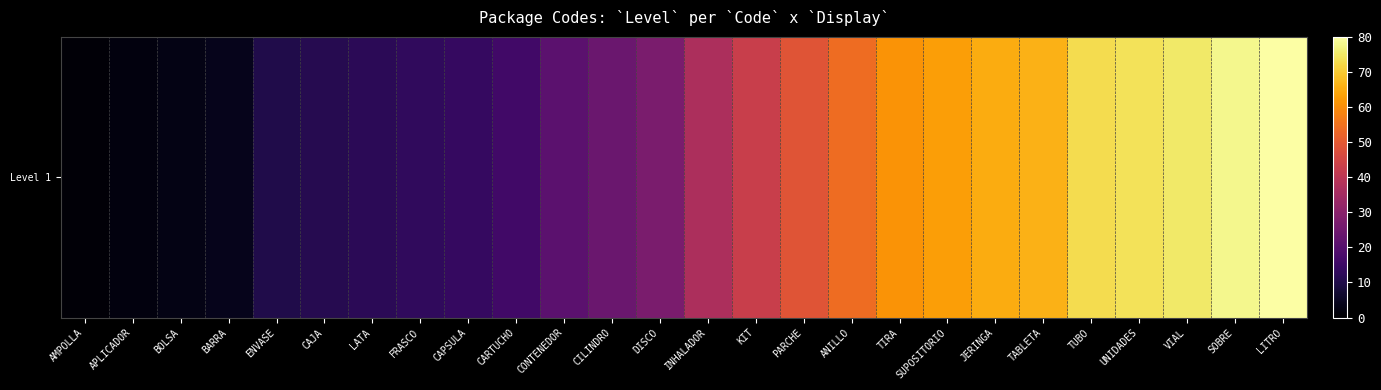

Reading left to right, what are all the values shown in this chart?

1	2	3	4	10	11	12	13	14	16	21	24	27	37	43	49	54	61	63	65	66	73	74	75	78	80